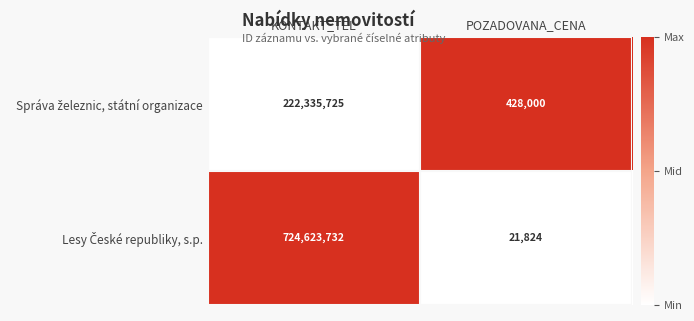

What is the smallest value displayed?

21824